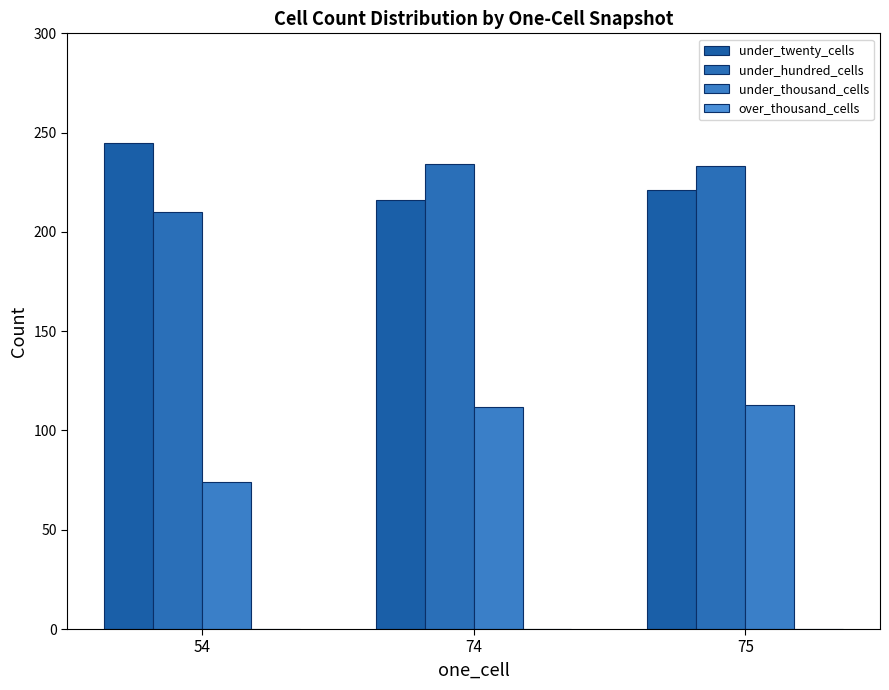

What is the approximate value of under_thousand_cells at 75?

113